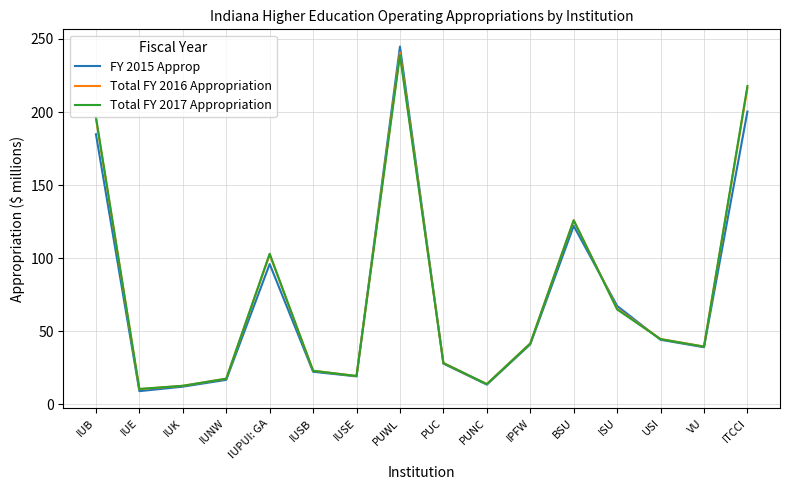

The value of Total FY 2017 Appropriation at VU is 13.0. True or false?

False